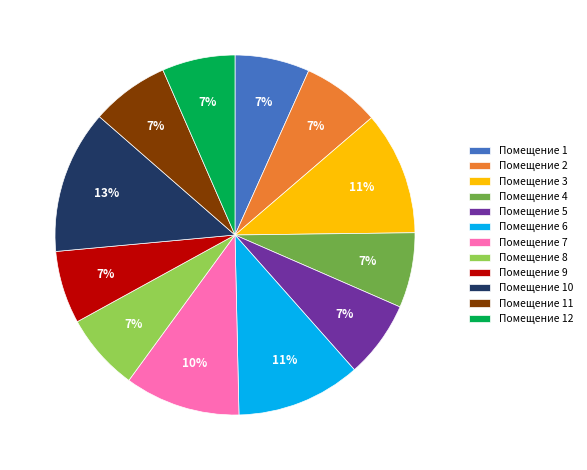

Is the sum of Помещение 12 and Помещение 9 greater than half?

No